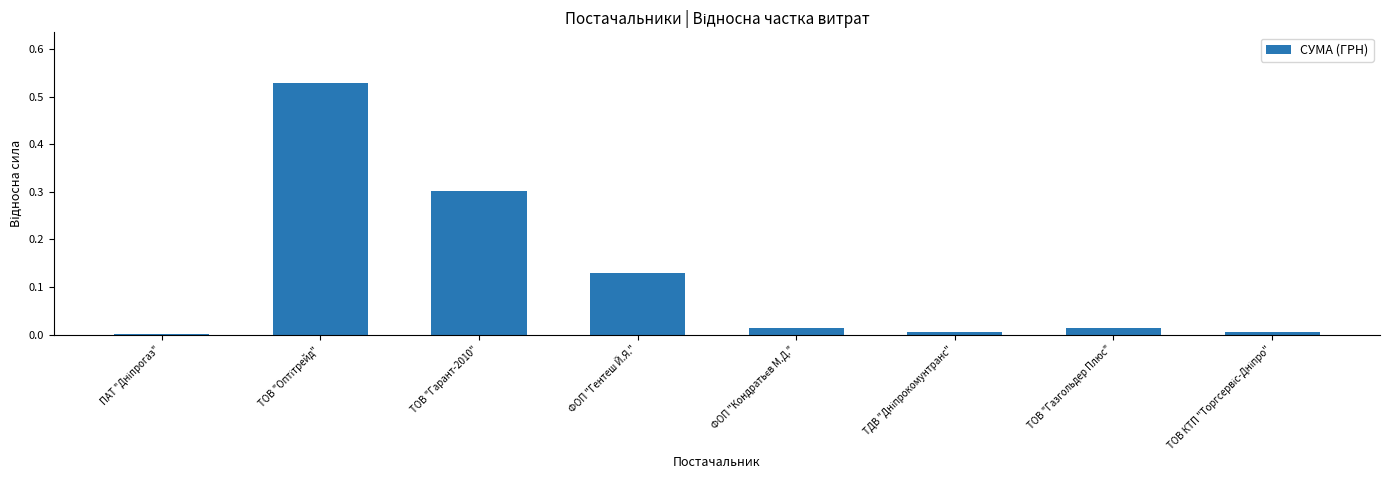

What is the sum of all values?

1.0